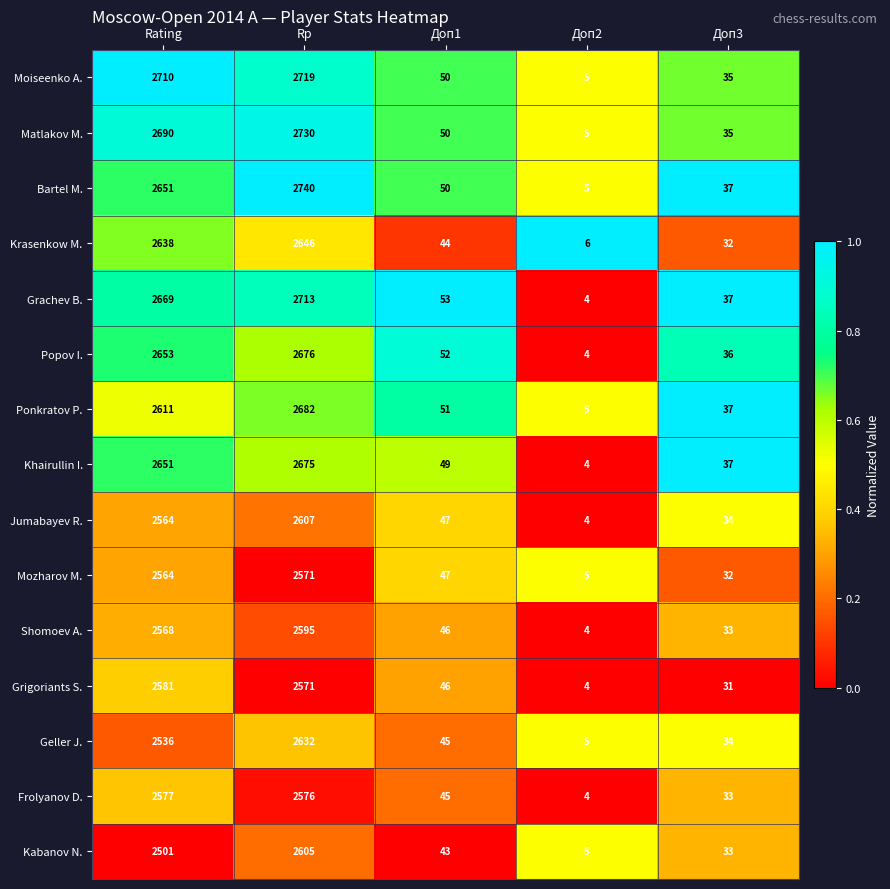

Which series has the largest range (max minus min)?

Bartel M.